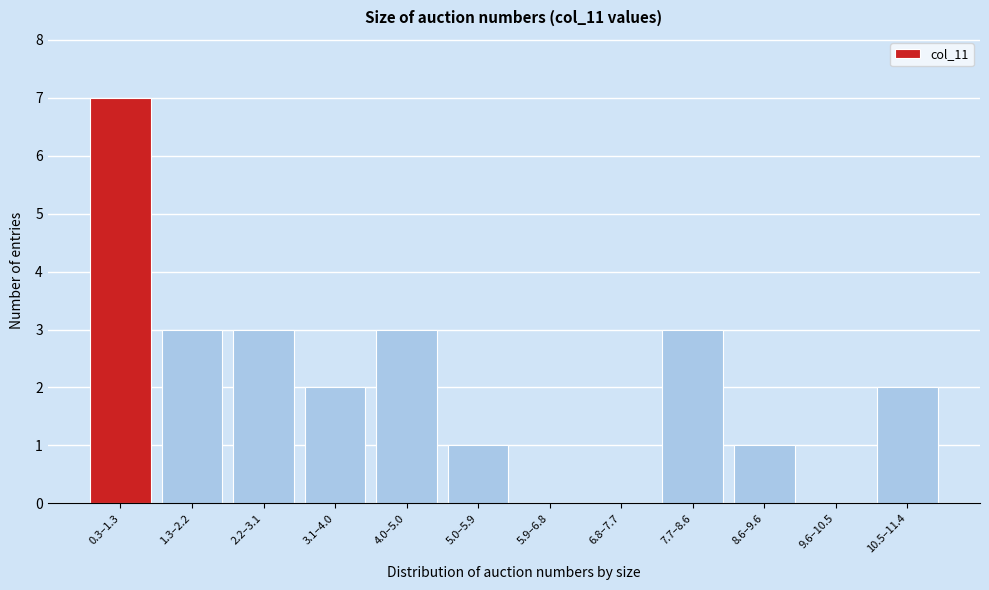

Reading left to right, extract all data points from this chart.

0.3–1.3=7	1.3–2.2=3	2.2–3.1=3	3.1–4.0=2	4.0–5.0=3	5.0–5.9=1	5.9–6.8=0	6.8–7.7=0	7.7–8.6=3	8.6–9.6=1	9.6–10.5=0	10.5–11.4=2